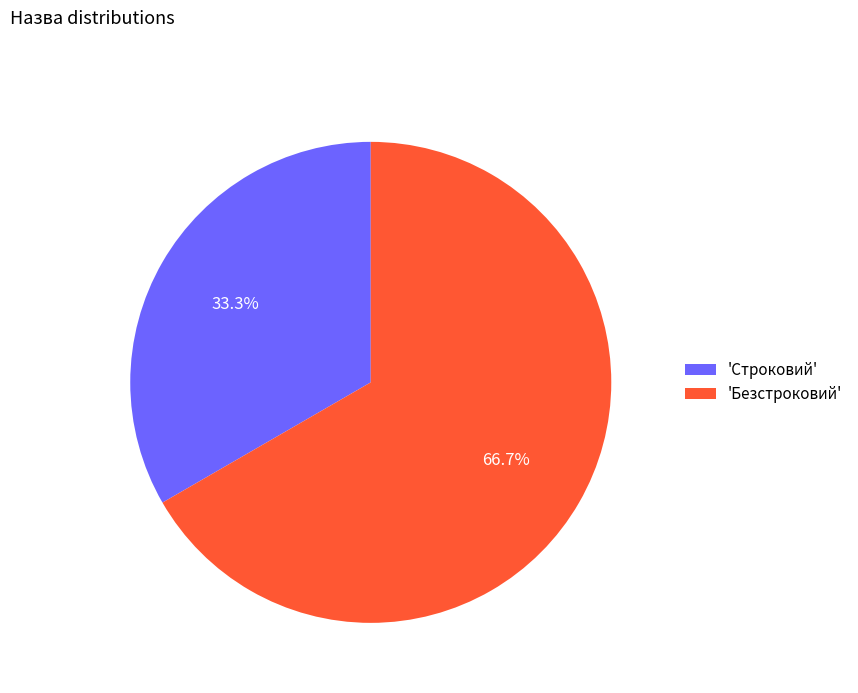

Combined, do 'Строковий' and 'Безстроковий' account for over 50%?

Yes